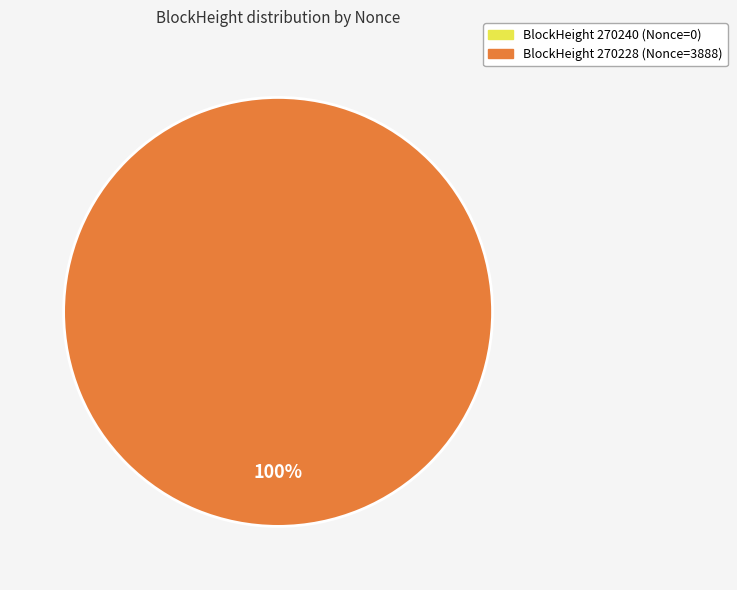

How many slices are in this pie chart?

2